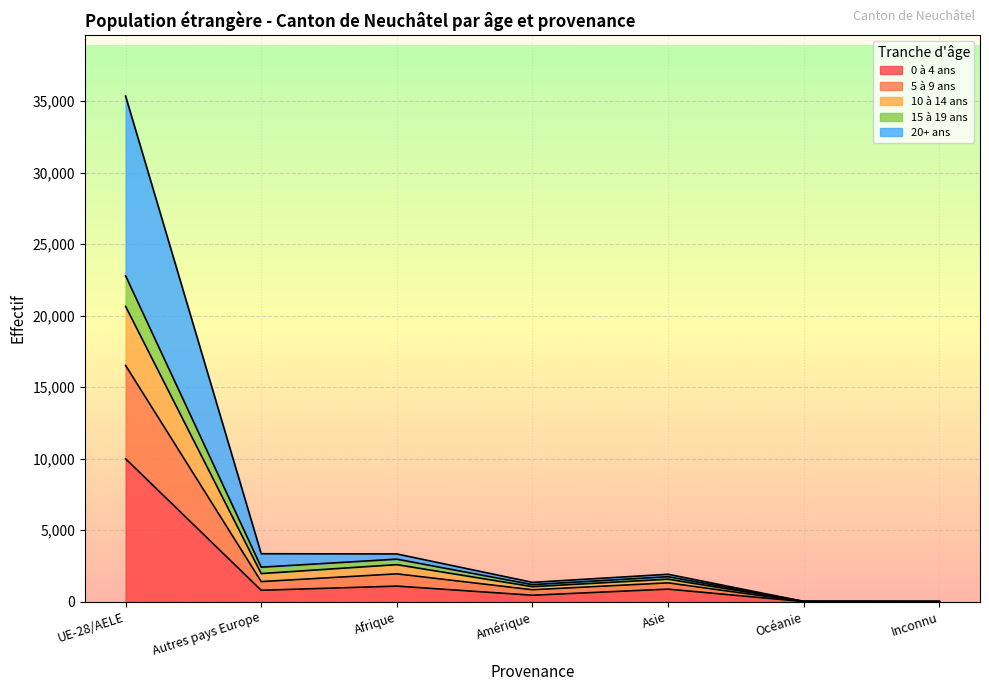

True or false: 5 à 9 ans and 20+ ans intersect in this chart.

False